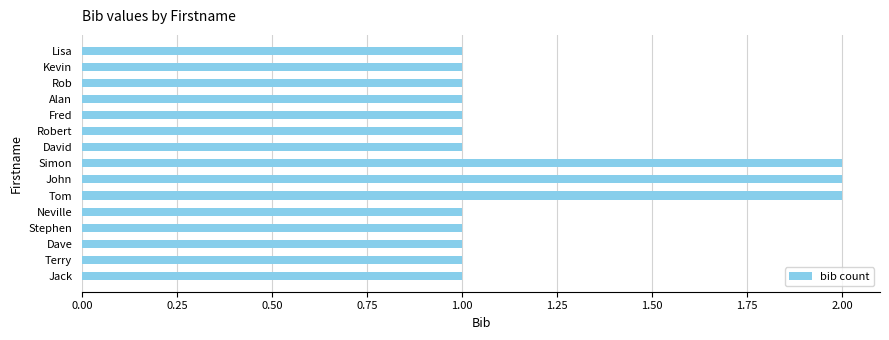

Reading bottom to top, extract all data points from this chart.

1	1	1	1	1	2	2	2	1	1	1	1	1	1	1